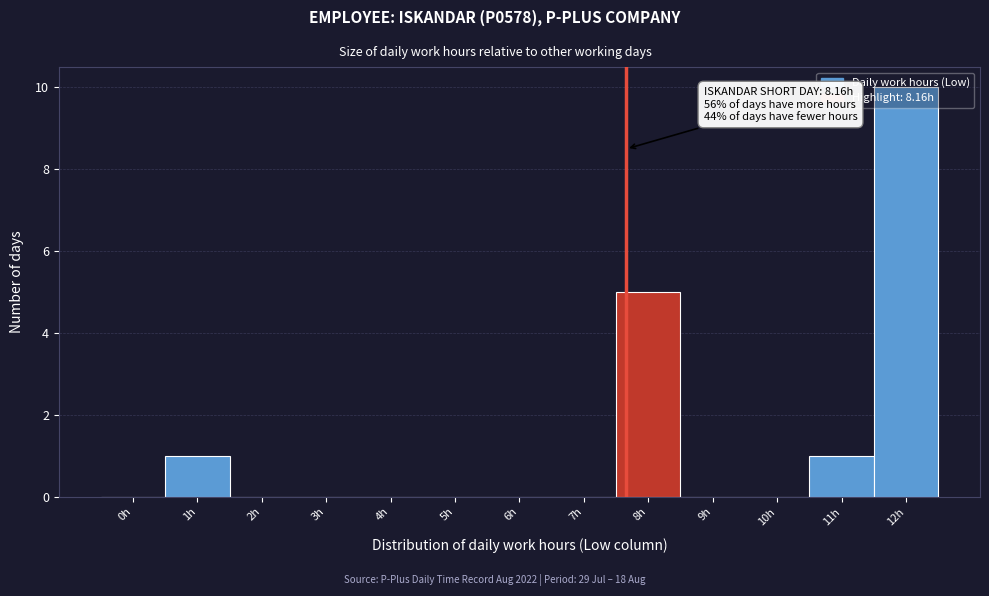

The chart shows a value of 0 at 3h. True or false?

True